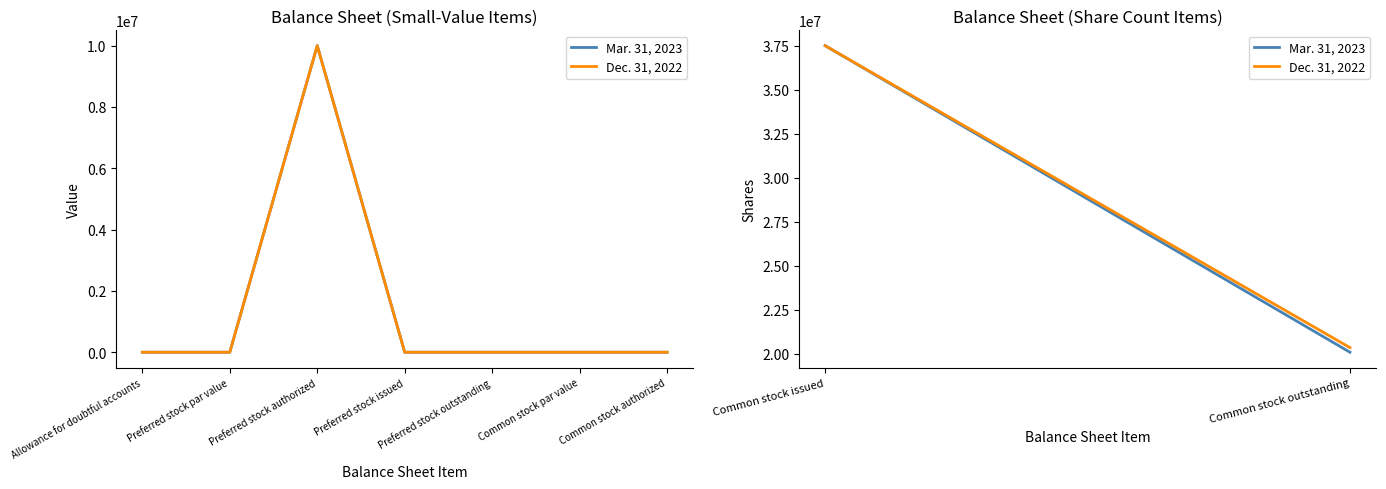

Is this an area chart (filled region under the line)?

No